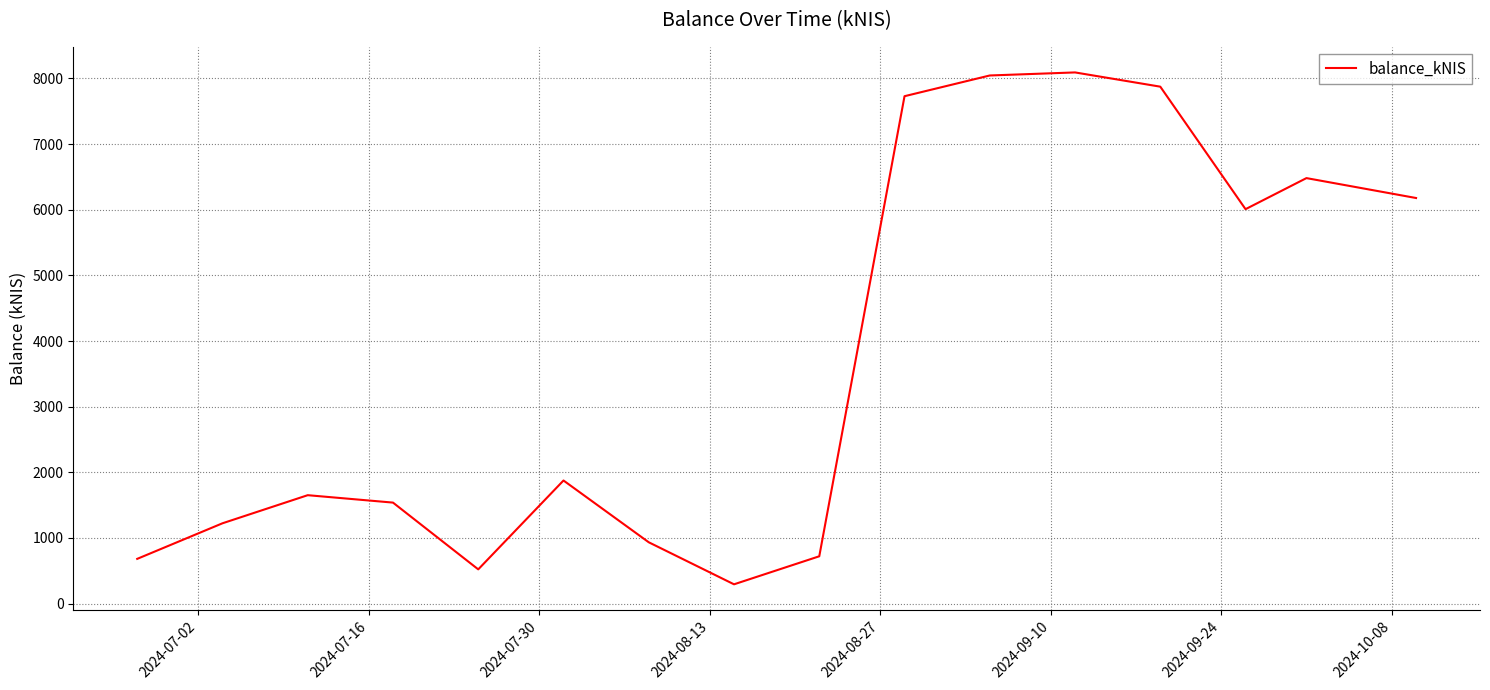

What is the smallest value displayed?

293.5